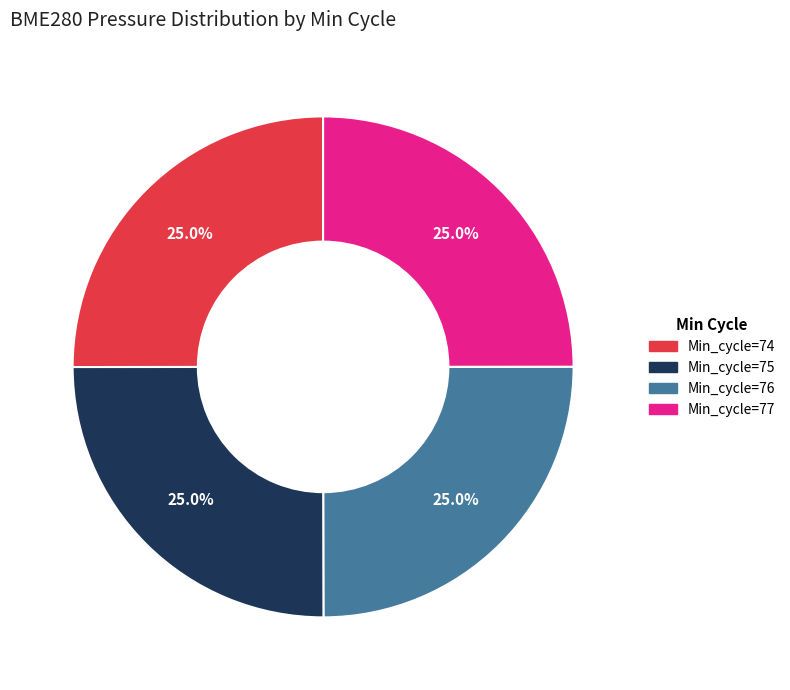

To the nearest percent, what is the average slice percentage?

25%